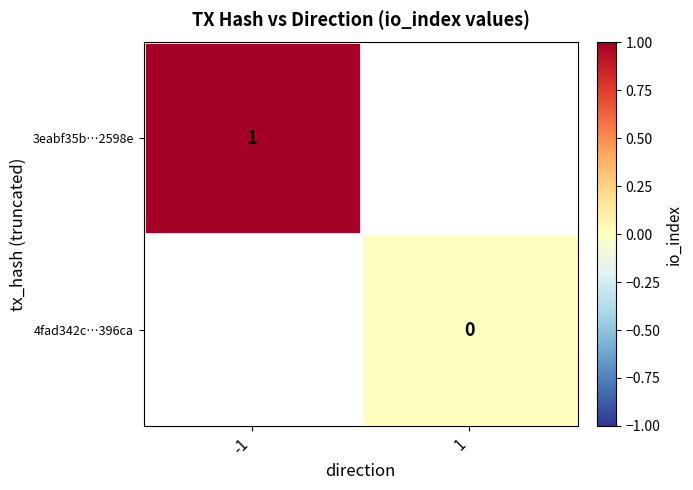

True or false: 3eabf35b…2598e has a value of 0 at -1.

False